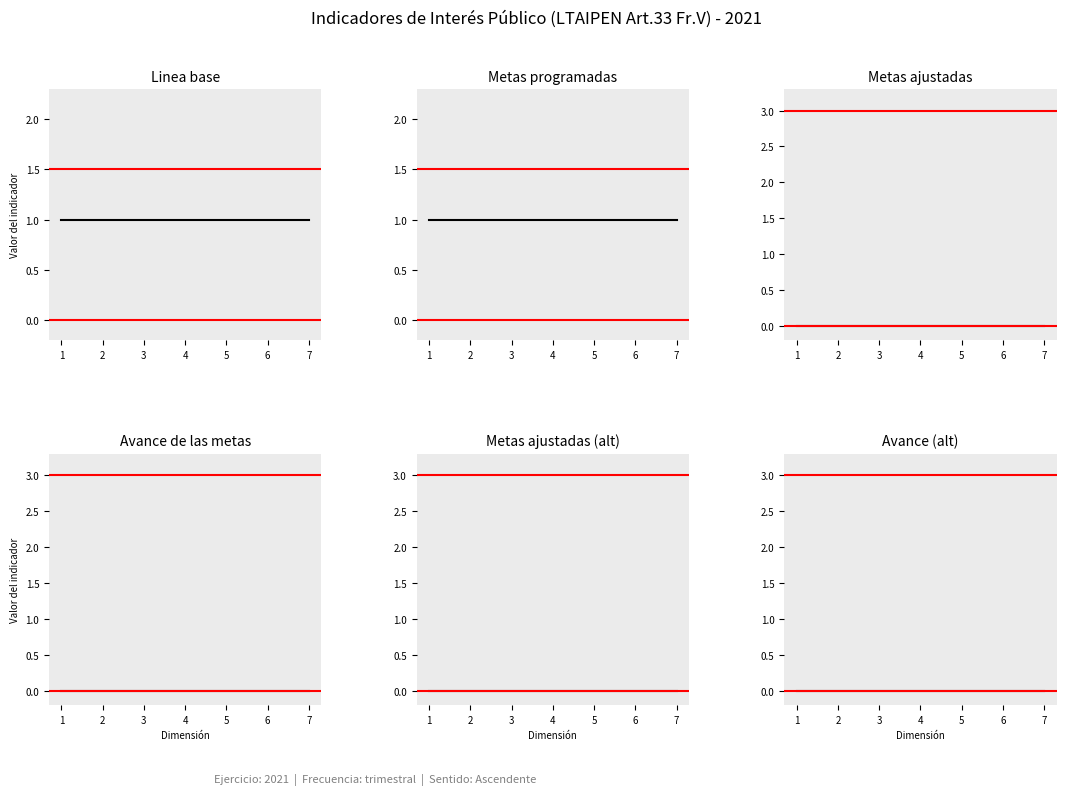

Reading left to right, transcribe all the data shown in this chart.

Linea base: 1=1	2=1	3=1	4=1	5=1	6=1	7=1
Metas programadas: 1=1	2=1	3=1	4=1	5=1	6=1	7=1
Metas ajustadas: 1=0	2=0	3=0	4=0	5=0	6=0	7=0
Avance de las metas: 1=0	2=0	3=0	4=0	5=0	6=0	7=0
Metas ajustadas (alt): 1=0	2=0	3=0	4=0	5=0	6=0	7=0
Avance (alt): 1=0	2=0	3=0	4=0	5=0	6=0	7=0